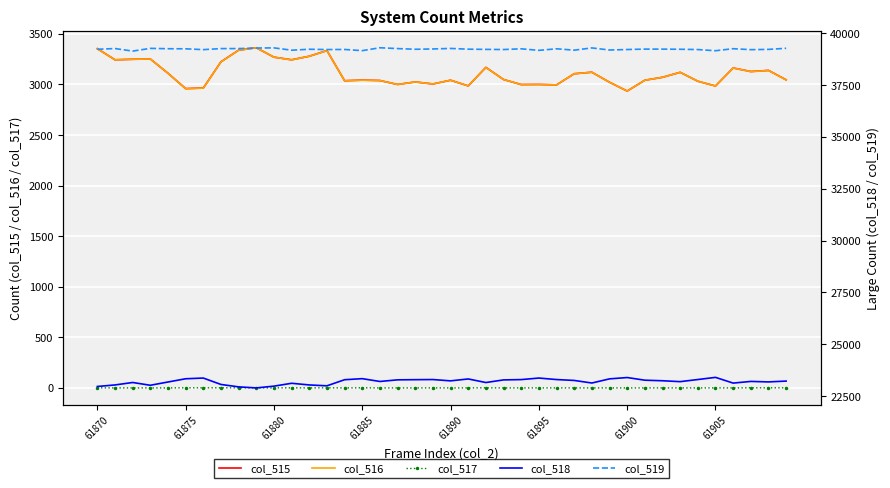

True or false: col_515 and col_517 intersect in this chart.

False